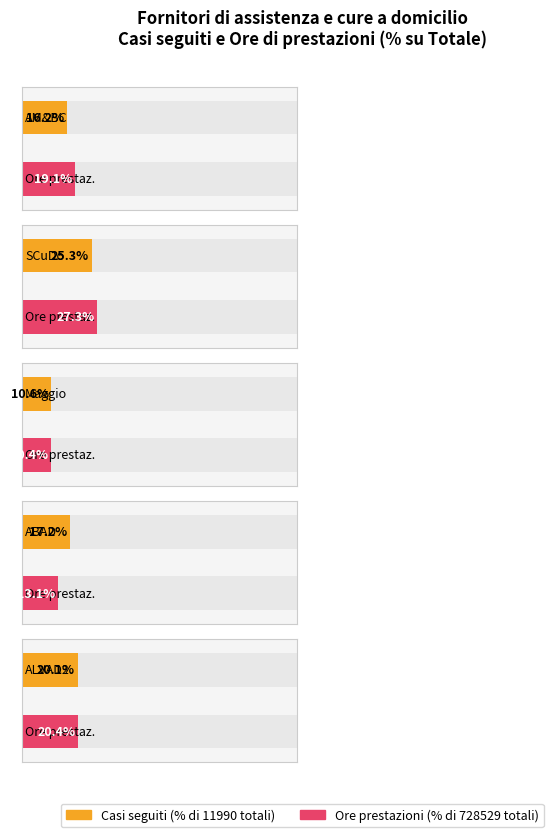

Does the chart contain any negative values?

No